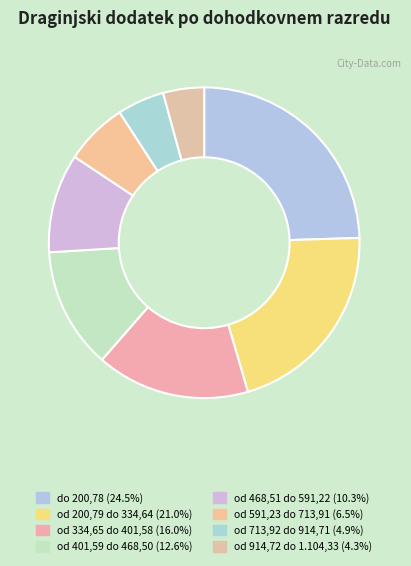

Count the number of slices in the pie.

8